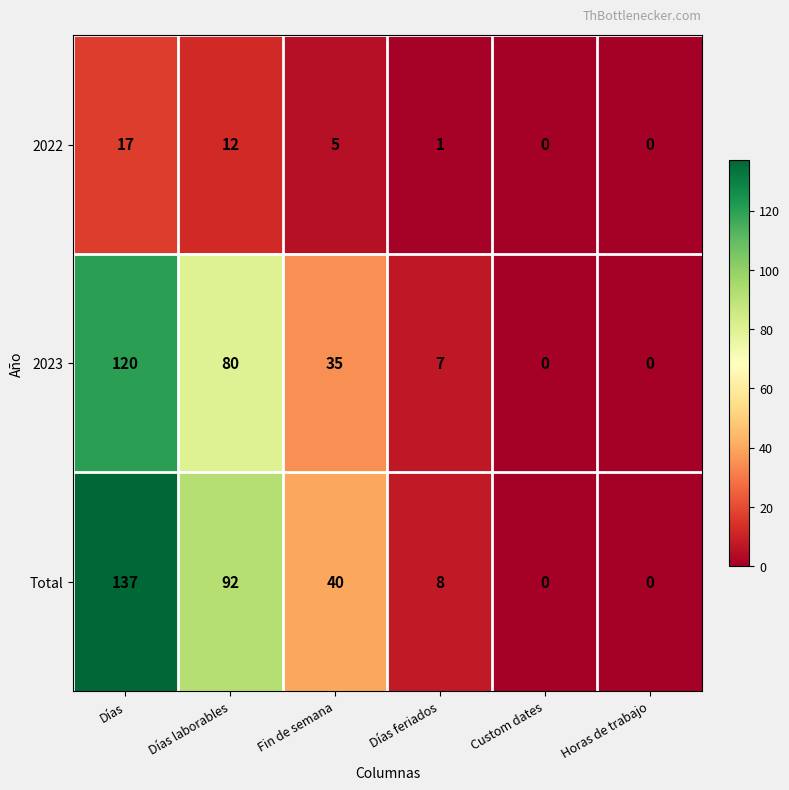

What is the sum of the 2022 values at Días and Custom dates?

17